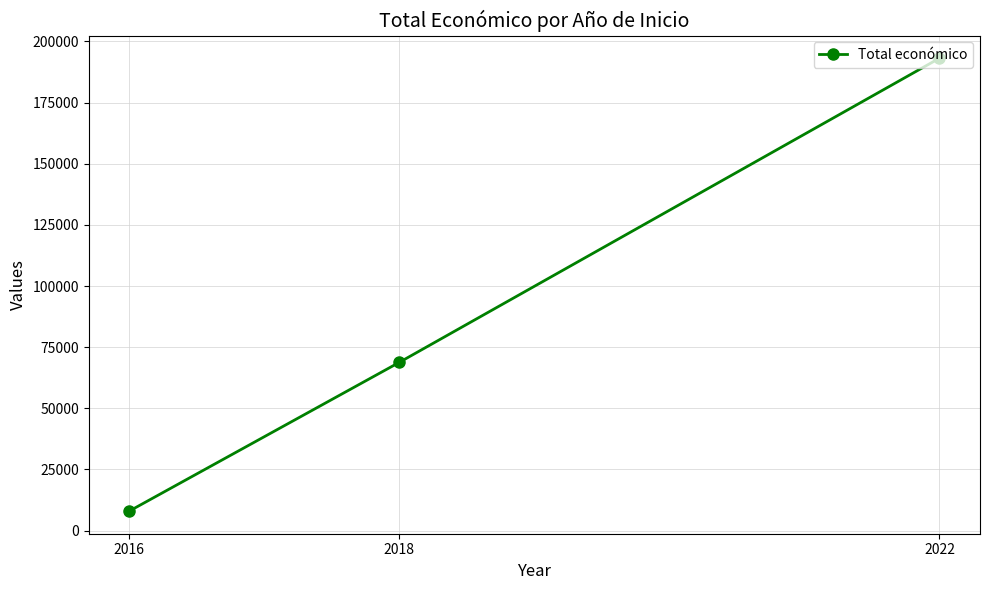

What is the value of the 1st point from the left?

7980